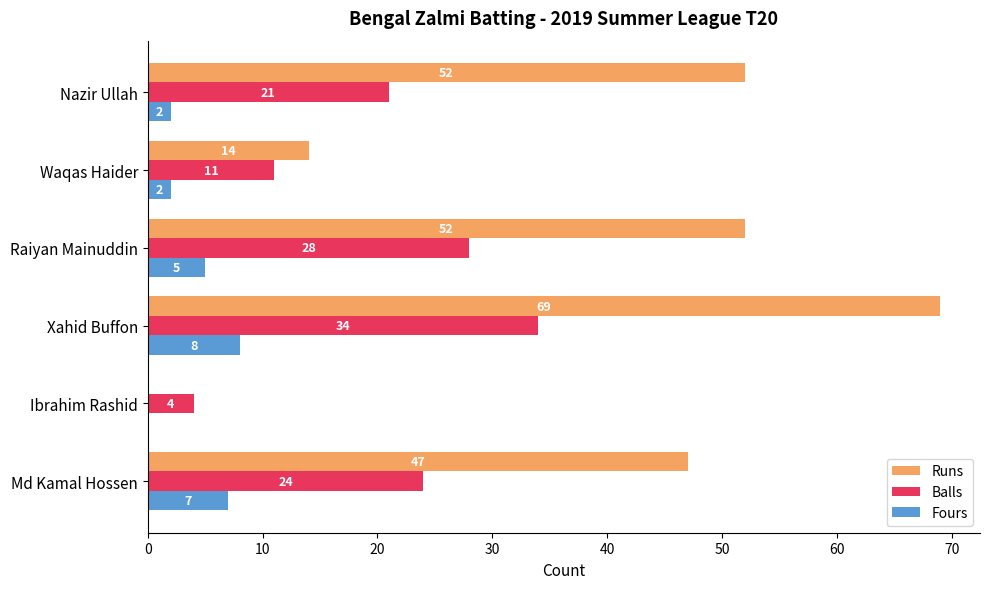

What is the average value of the Balls series?

20